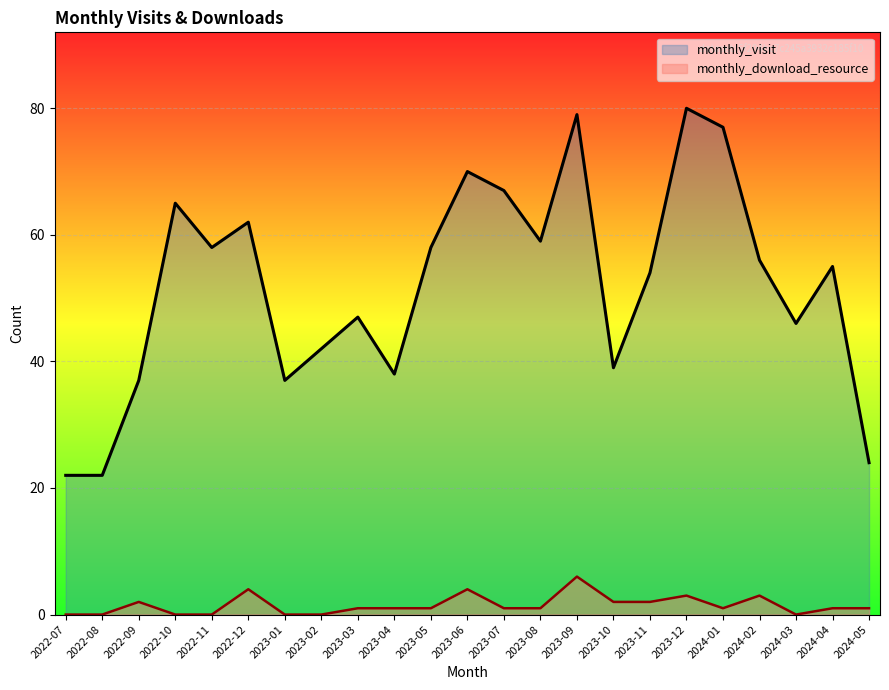

Reading right to left, what are all the values shown in this chart?

monthly_visit: 24	55	46	56	77	80	54	39	79	59	67	70	58	38	47	42	37	62	58	65	37	22	22
monthly_download_resource: 1	1	0	3	1	3	2	2	6	1	1	4	1	1	1	0	0	4	0	0	2	0	0